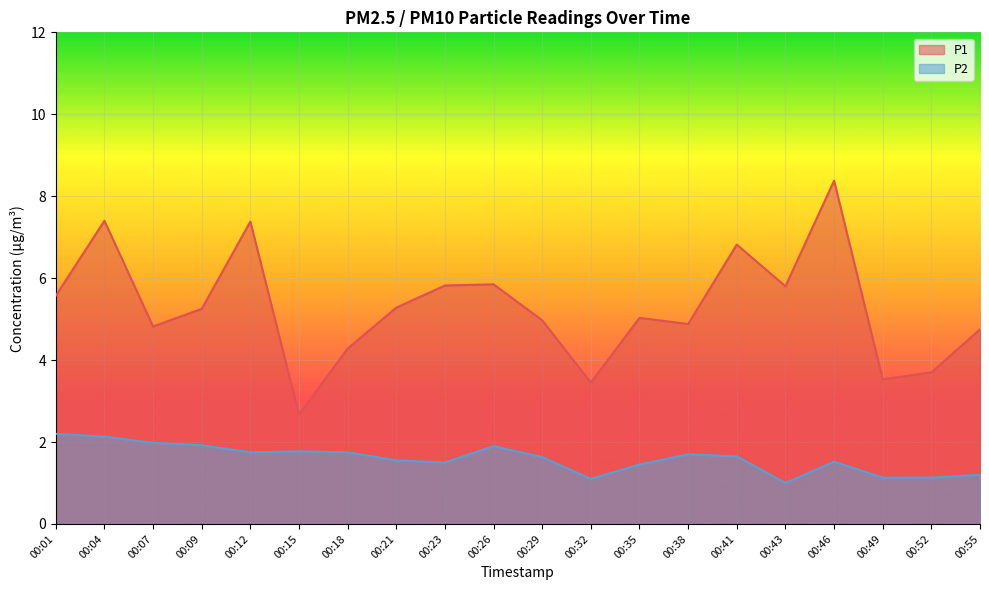

What is the total value across all series at 00:41?

8.5